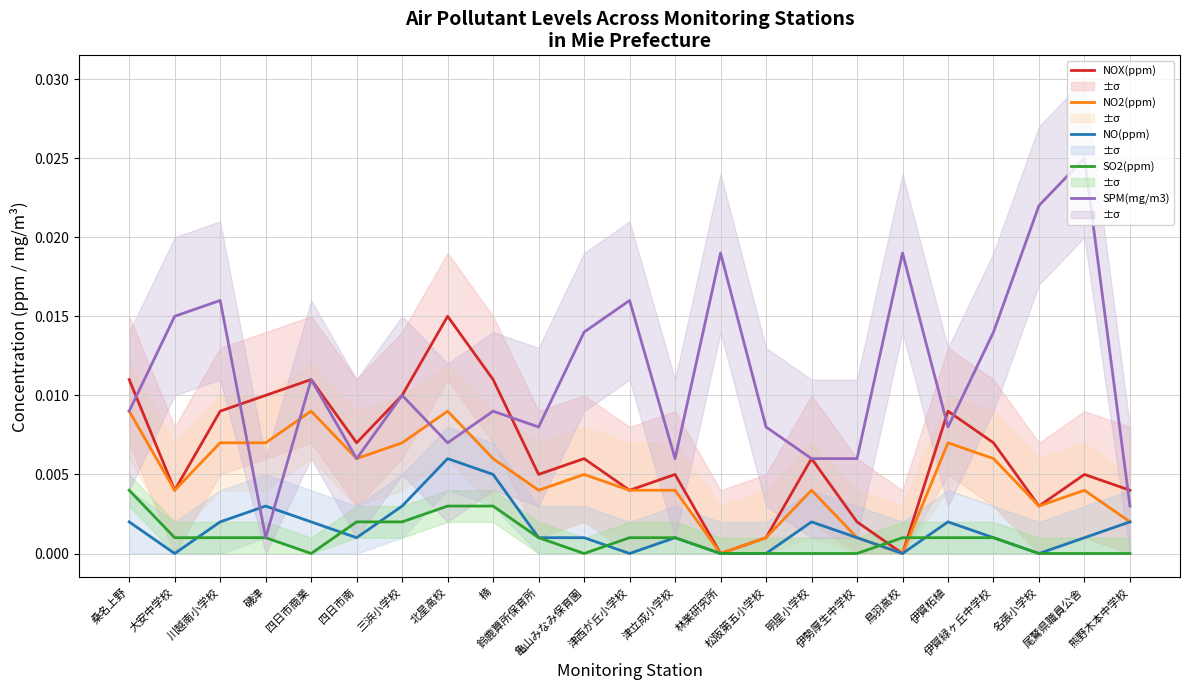

Count the number of data series in this chart.

5